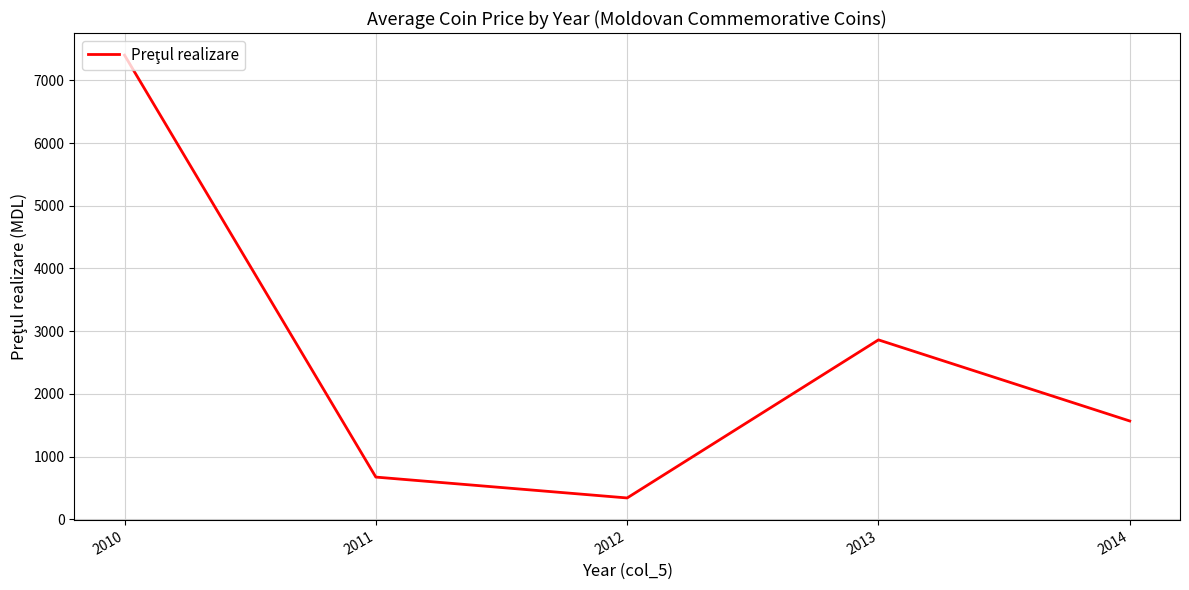

Does the chart have visible grid lines?

Yes